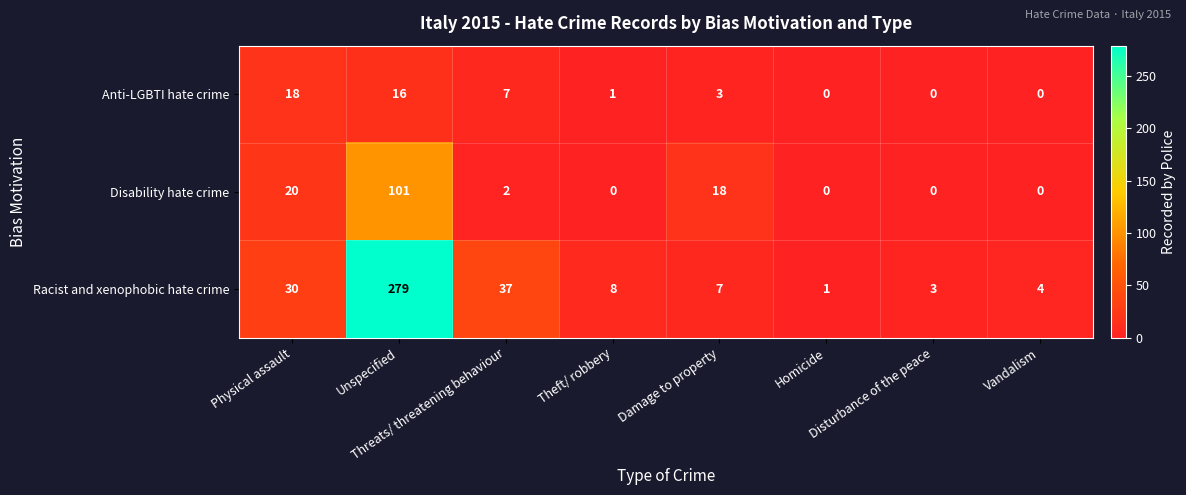

Which series has the widest spread of values?

Racist and xenophobic hate crime